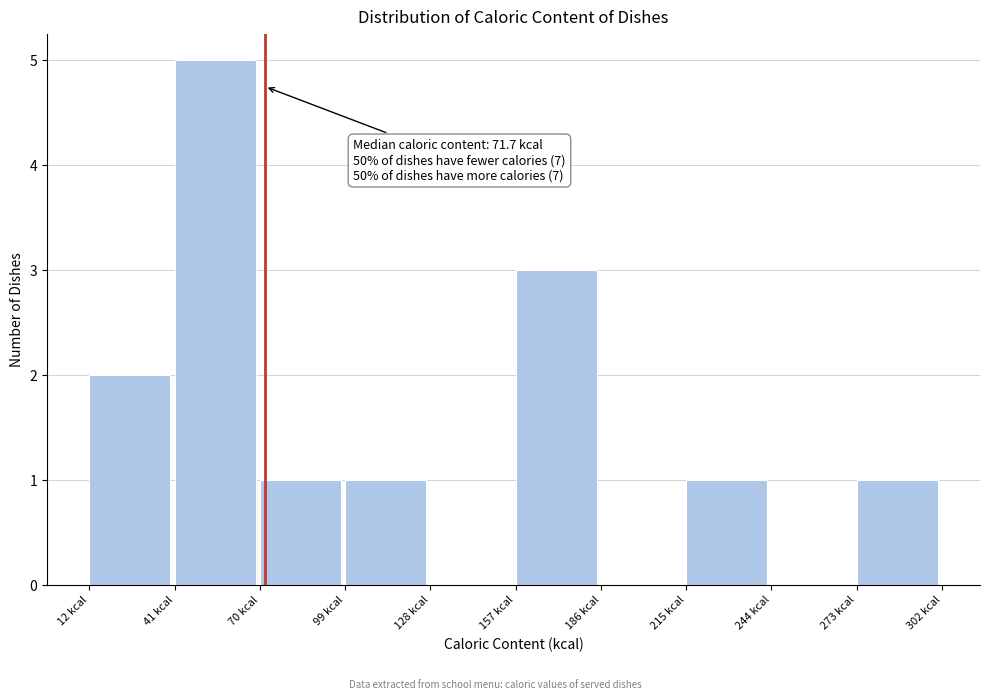

Over which range of the x-axis is the bar tallest?

40 to 70